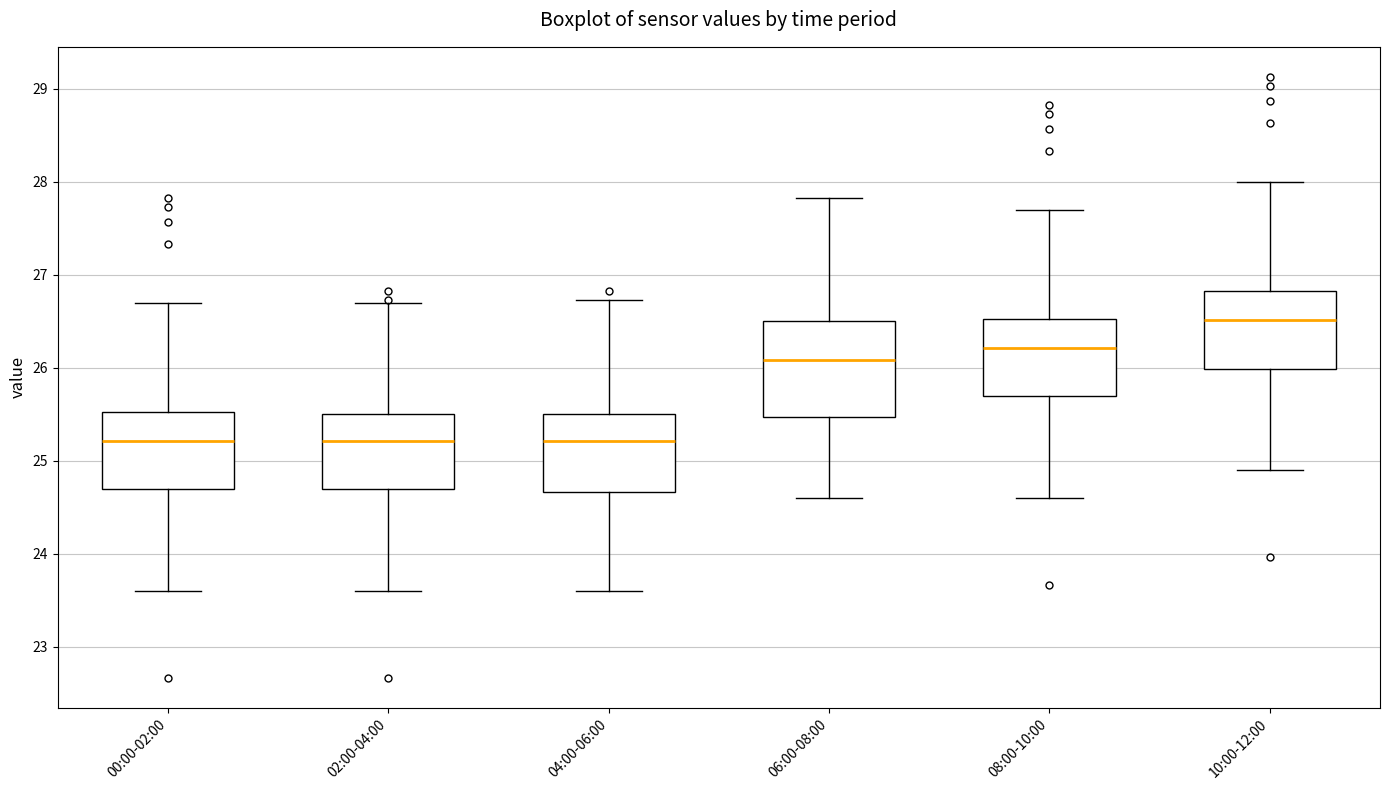

Where does the median line of the box for 04:00-06:00 sit on the y-axis? The values are not printed on the chart, so give them approximately, as read against the axis.

25.2